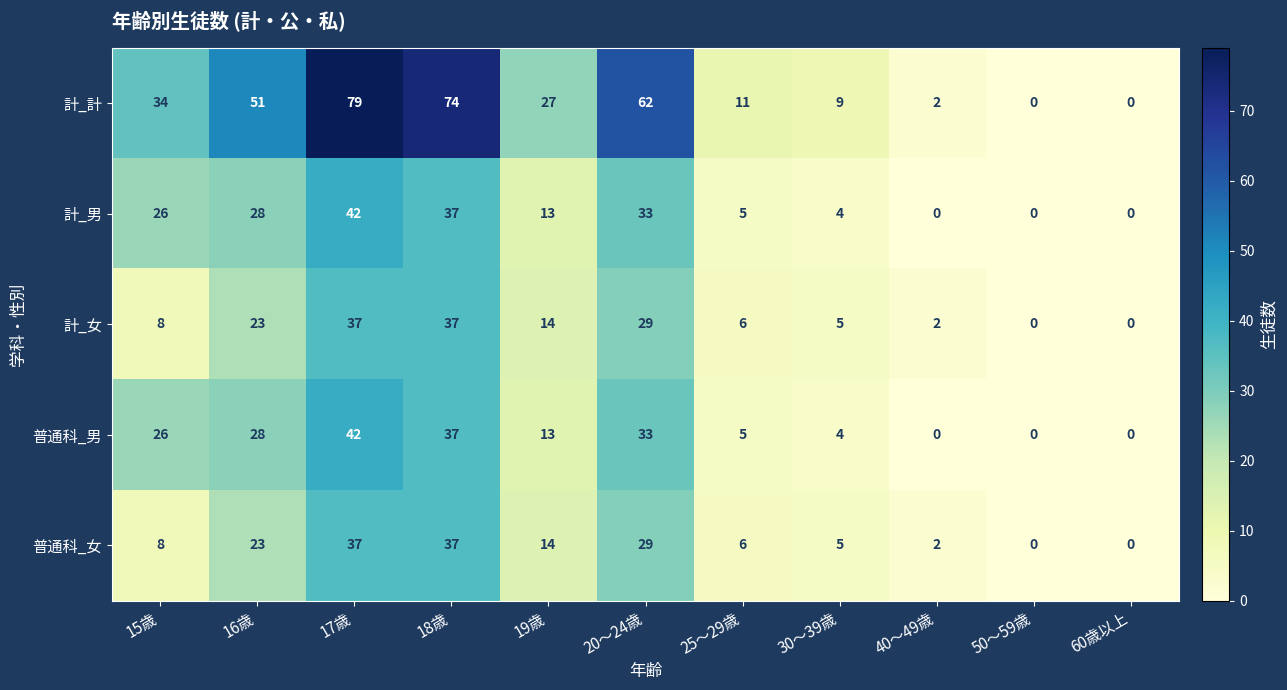

Which series has the largest range (max minus min)?

計_計